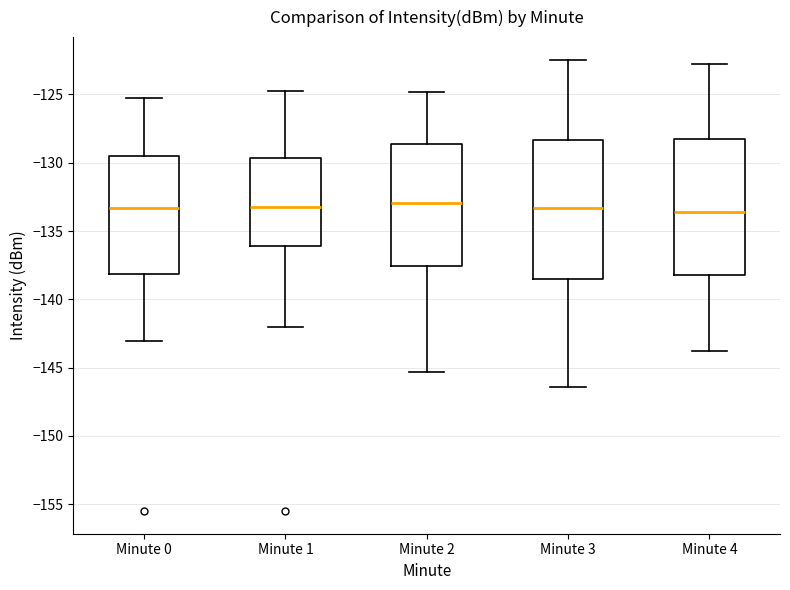

Where is the lower edge of the box for Minute 0 on the y-axis? The values are not printed on the chart, so give them approximately, as read against the axis.

-138.0